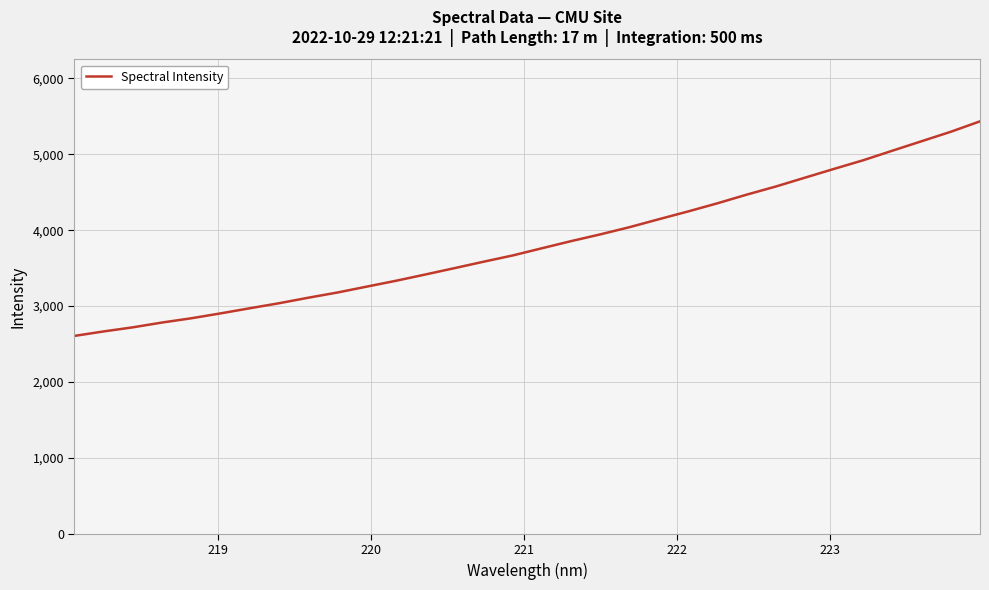

What is the difference between the maximum and minimum values?

2826.4